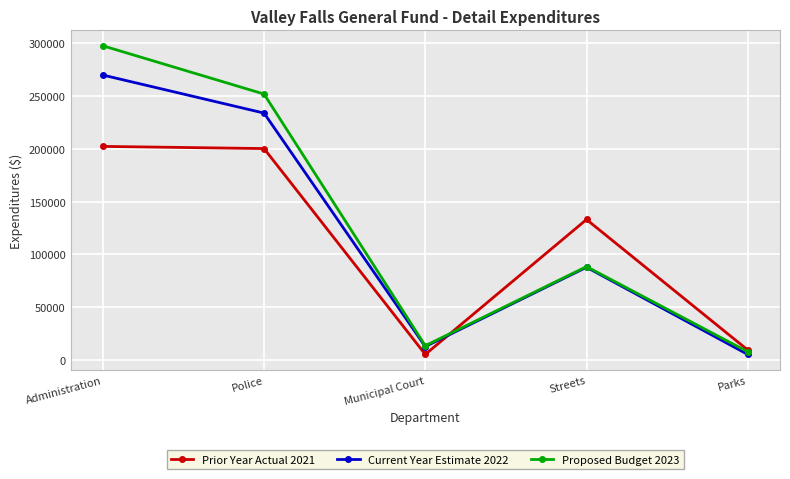

At which category does Current Year Estimate 2022 reach its first local valley?

Municipal Court